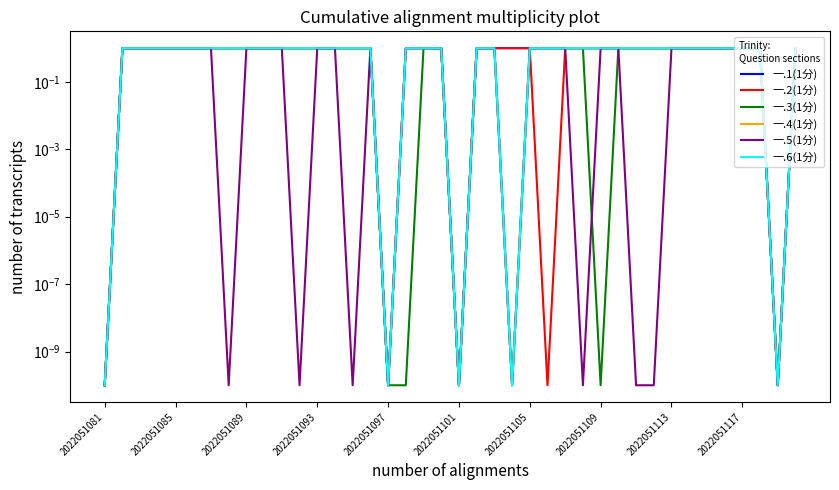

What is the sum of the 一.5(1分) values at 2022051101 and 2022051117?

1.0